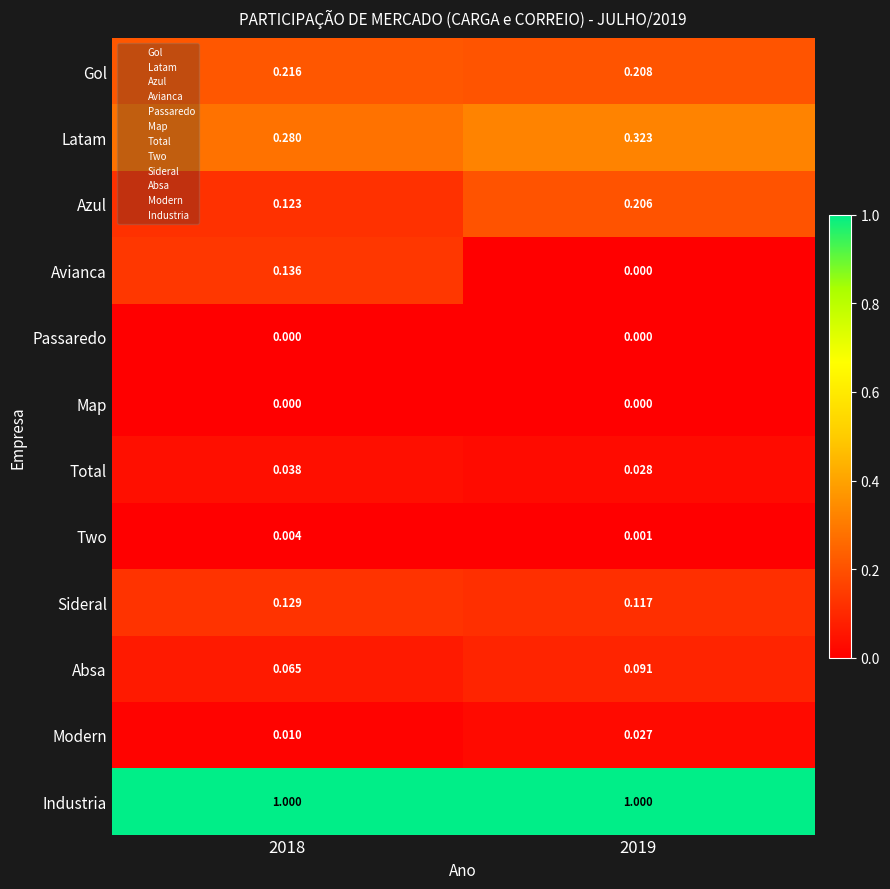

Which series has the widest spread of values?

Avianca